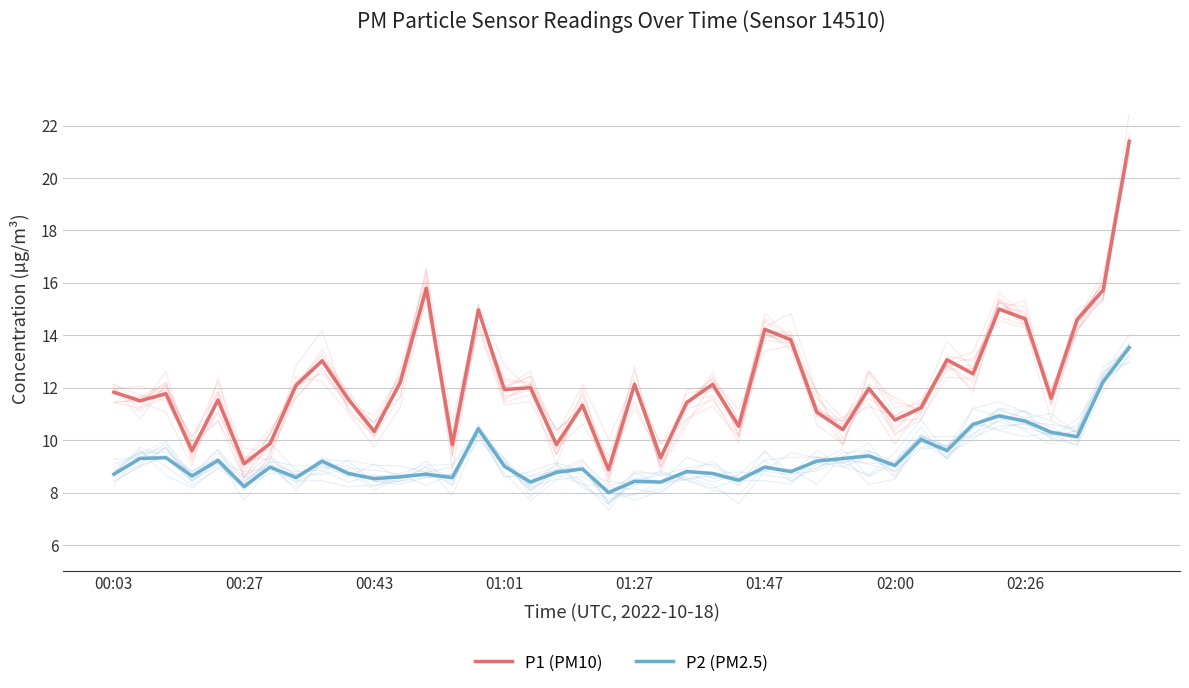

True or false: P1 (PM10) and P2 (PM2.5) intersect in this chart.

False